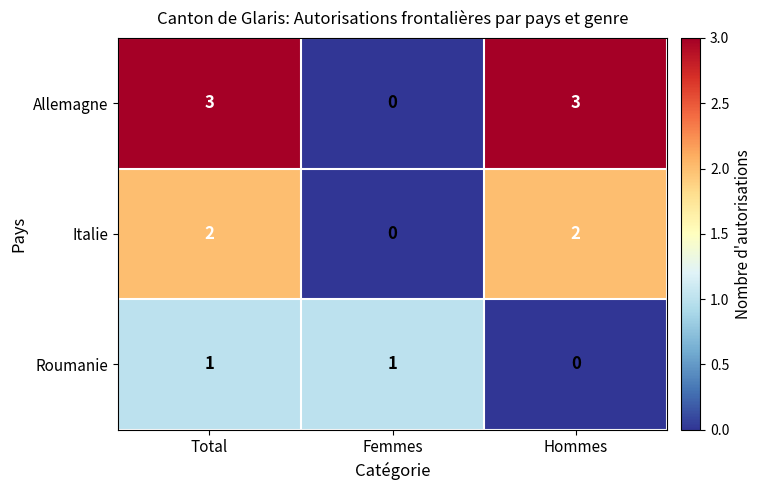

What is the maximum value shown in the chart?

3